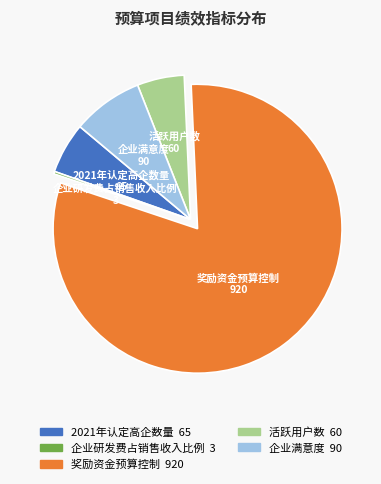

Between 2021年认定高企数量 and 奖励资金预算控制, which is larger?

奖励资金预算控制